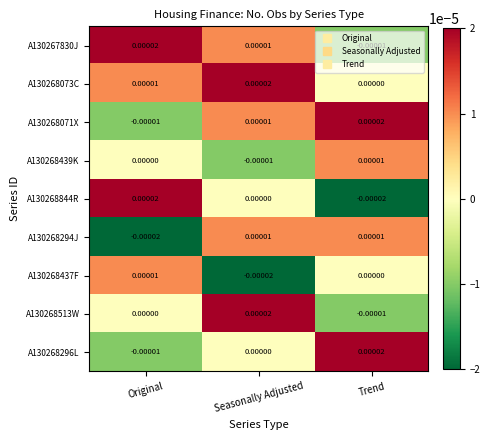

Which category has the highest value in the A130268296L series?

Trend